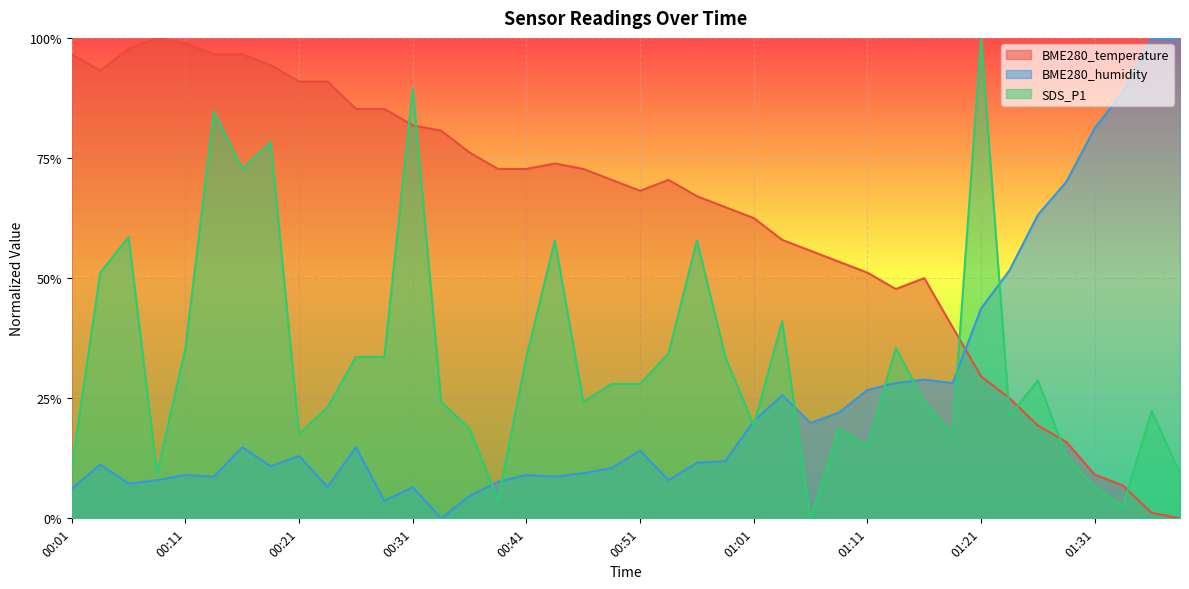

What is the average value of the SDS_P1 series?

0.3